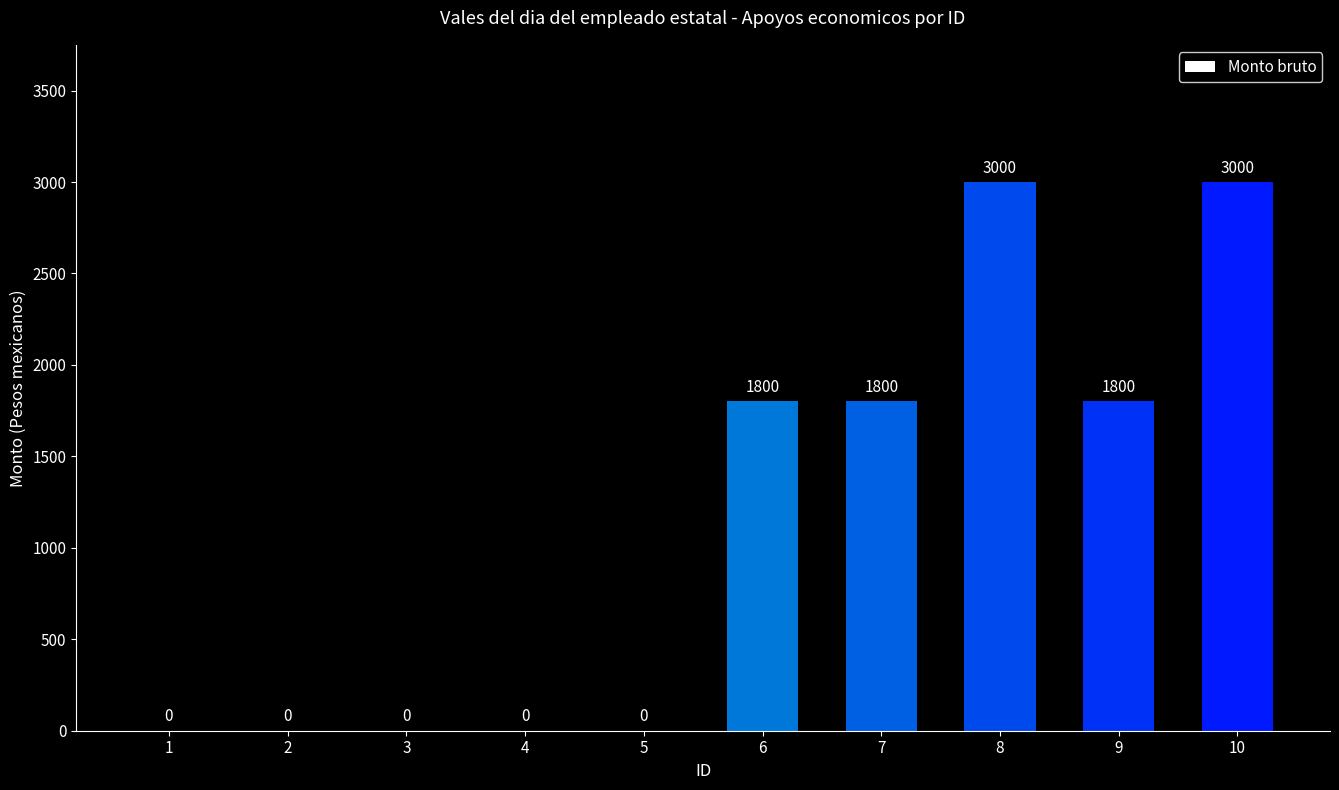

What is the sum of all values?

11400